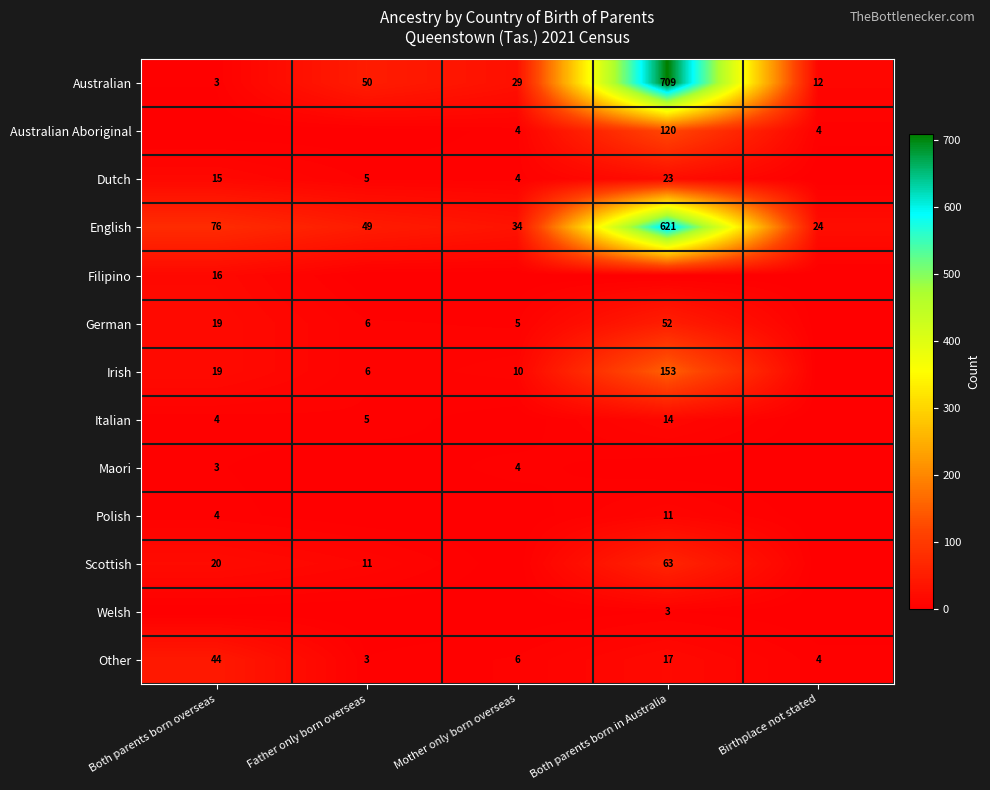

How many series are shown in this chart?

13